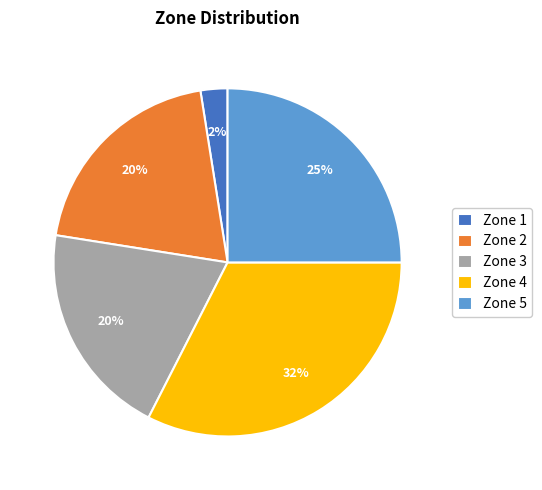

To the nearest percent, what percentage of the pie is Zone 3?

20%